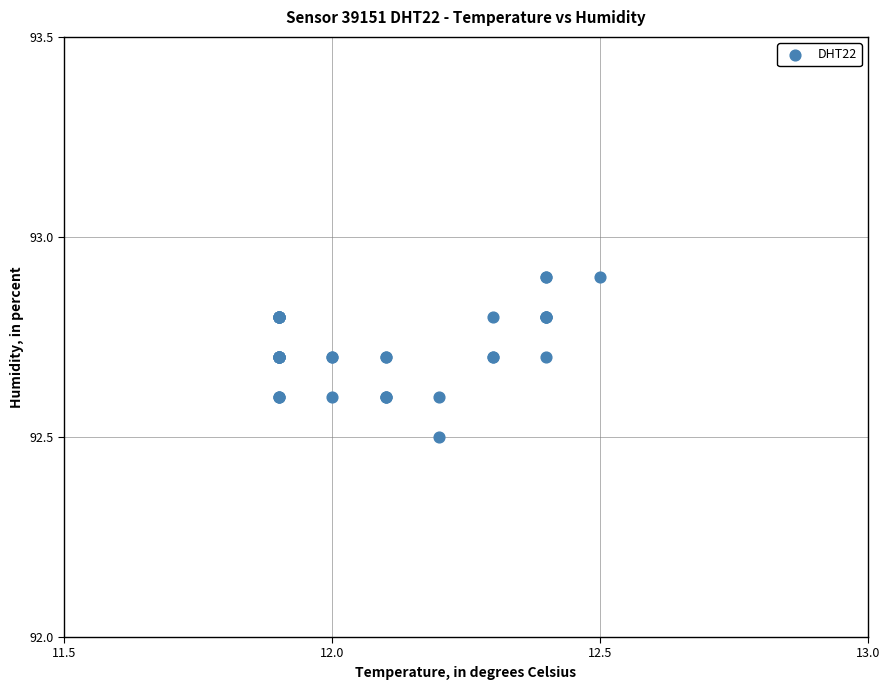

What Y value in the scatter plot is closest to 92?

92.5